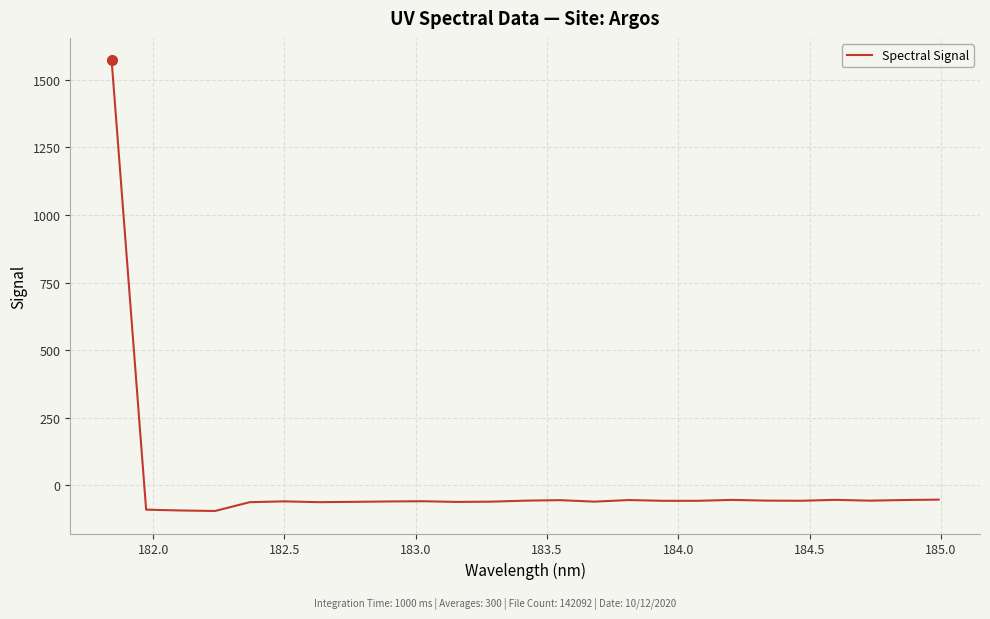

What is the difference between the maximum and minimum values?

1666.3